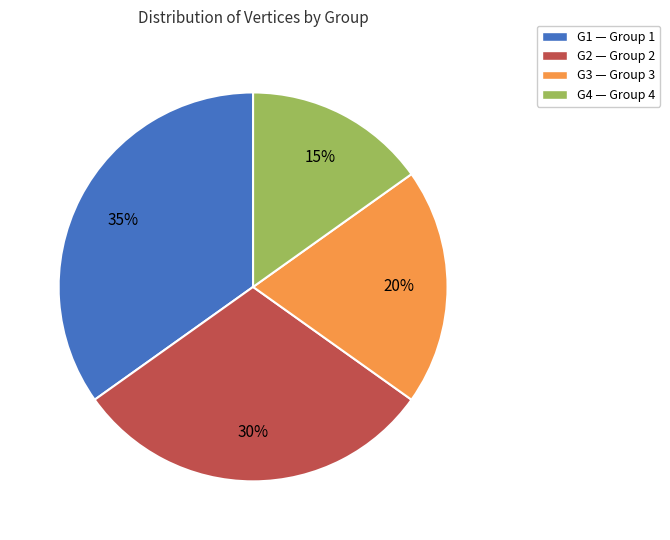

What is the ratio of the value at G2 — Group 2 to the value at G3 — Group 3?

1.5